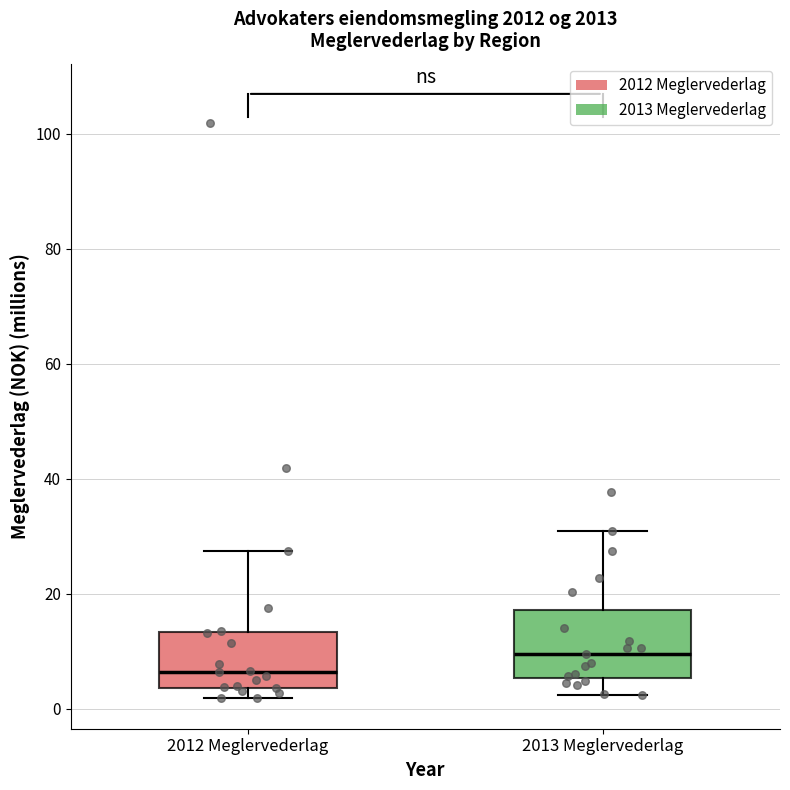

Reading left to right, read every box against the y-axis: the position of its median line, the range the box covers, and the ends of its whiskers. The values are not printed on the chart, so give them approximately, as read against the axis.

2012 Meglervederlag: median 6, box 4 to 14, whiskers 2 to 28
2013 Meglervederlag: median 10, box 6 to 18, whiskers 2 to 30